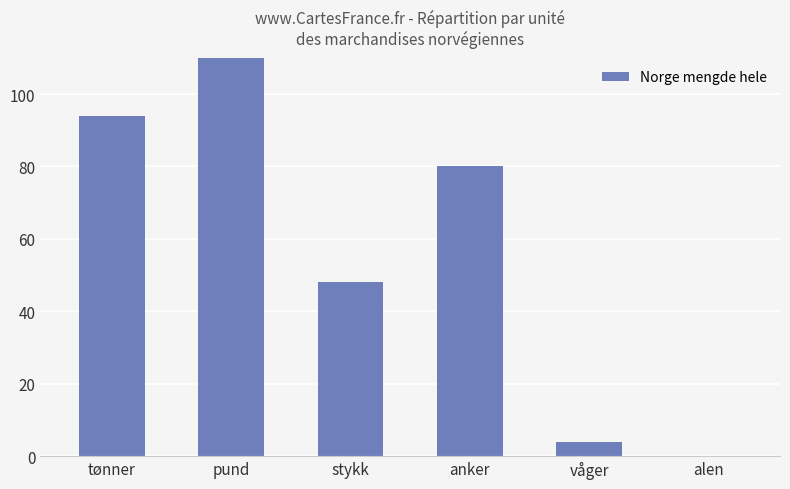

Are the bars horizontal?

No